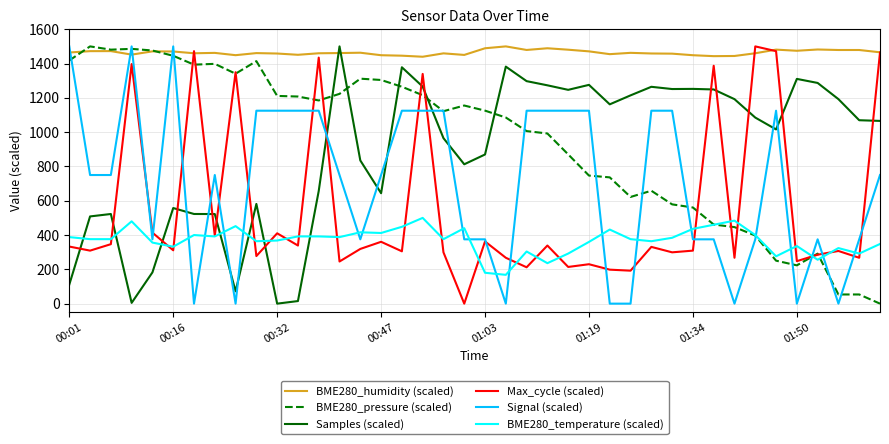

Which series has the largest total across all categories?

BME280_humidity (scaled)